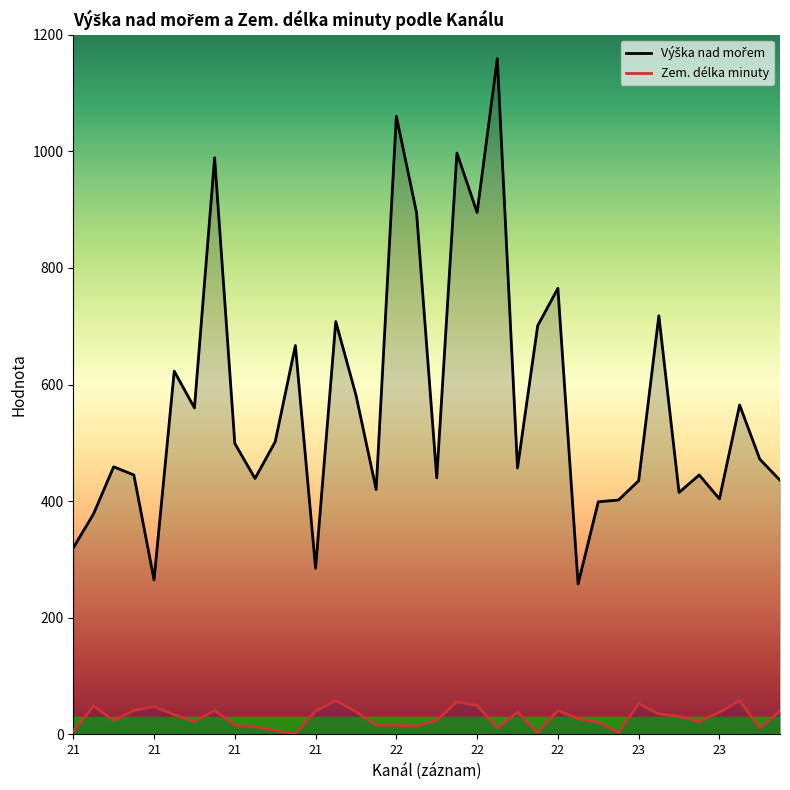

Is it true that Výška nad mořem equals 1606 at 22?

False